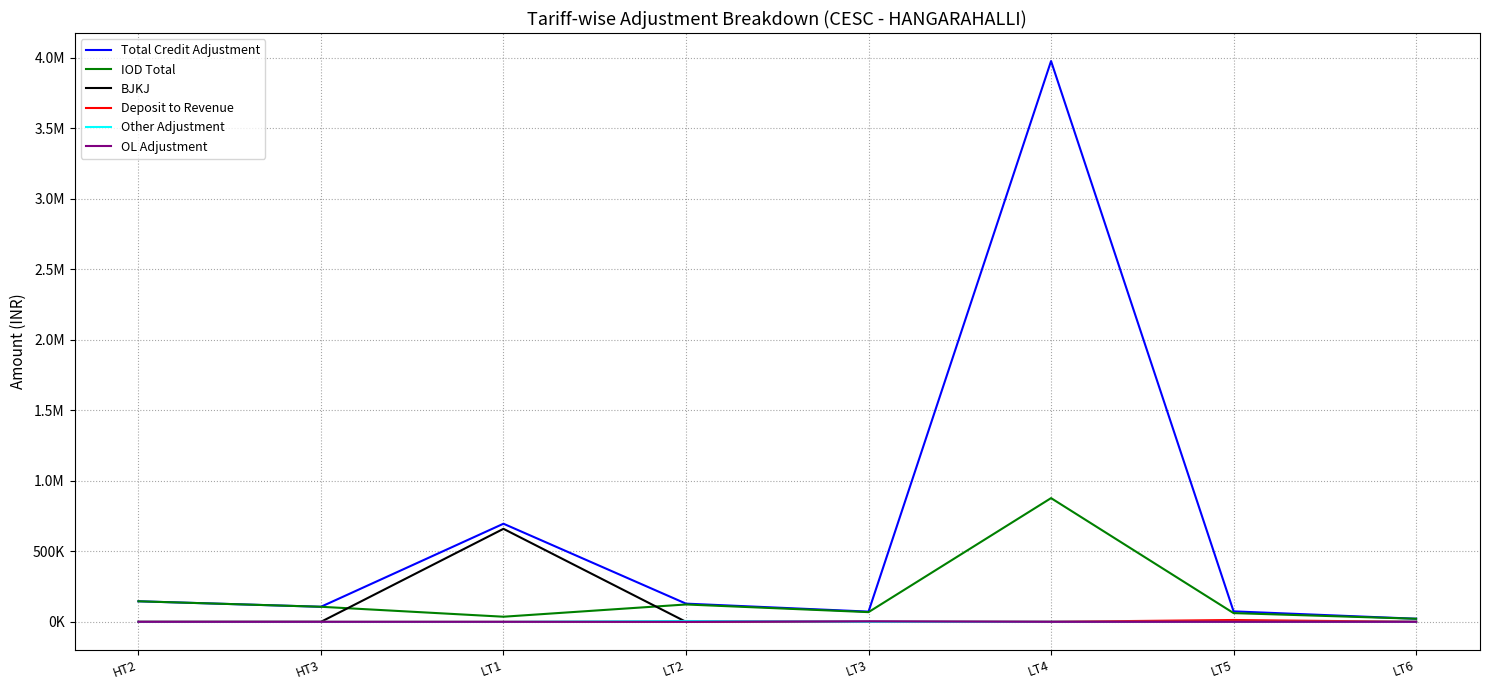

Does the chart have visible grid lines?

Yes